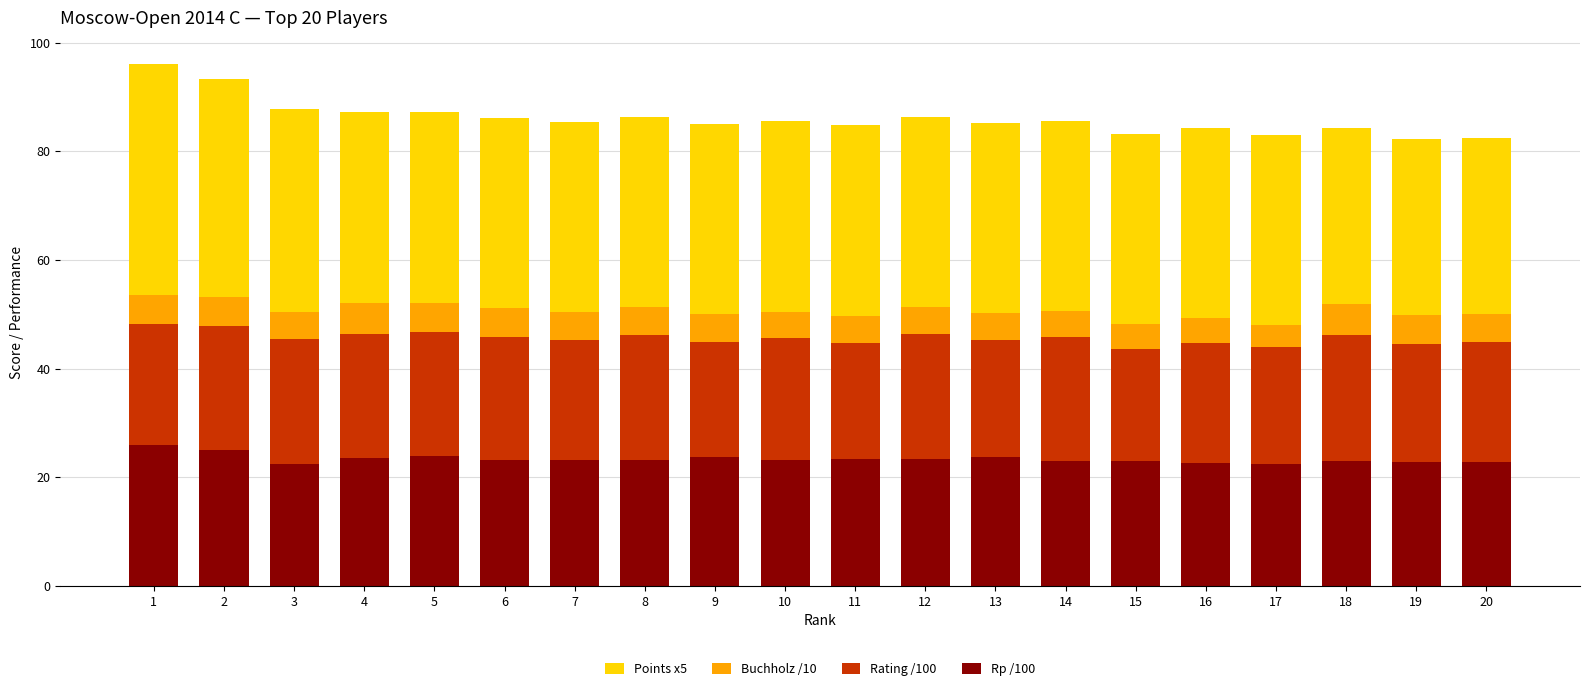

The Rp /100 series shows 41.6 at 4. True or false?

False